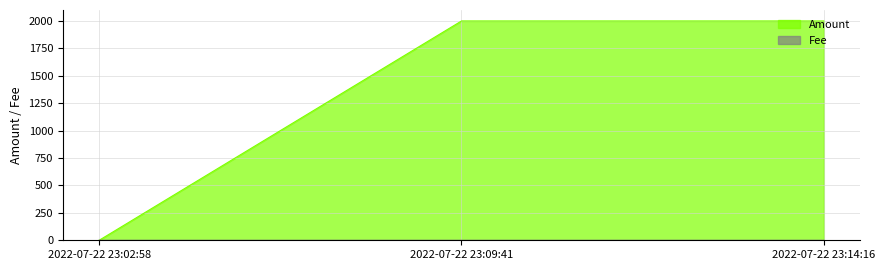

What is the label of the 3rd point from the right?

2022-07-22 23:02:58